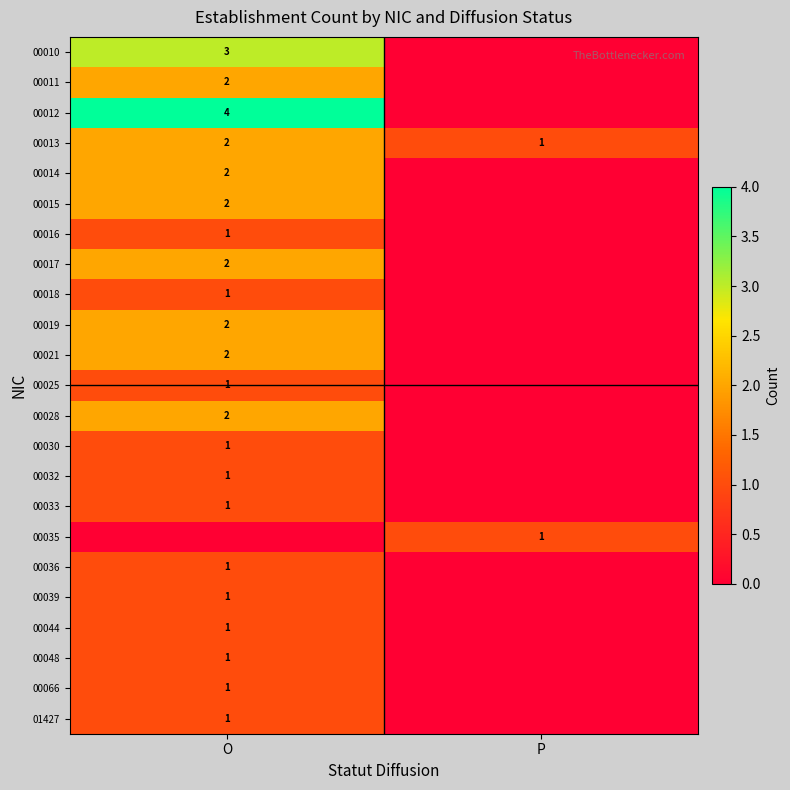

True or false: 00017 has a value of 2 at O.

True